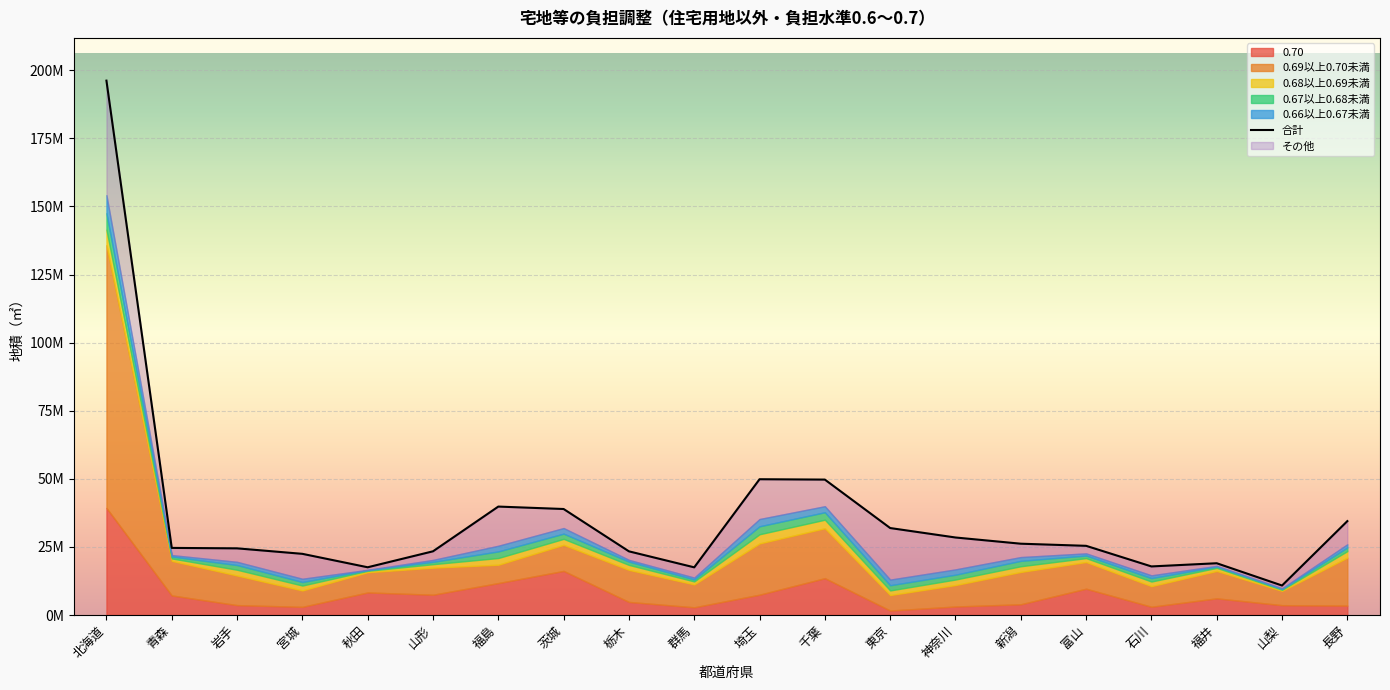

How many lines are shown in the chart?

1